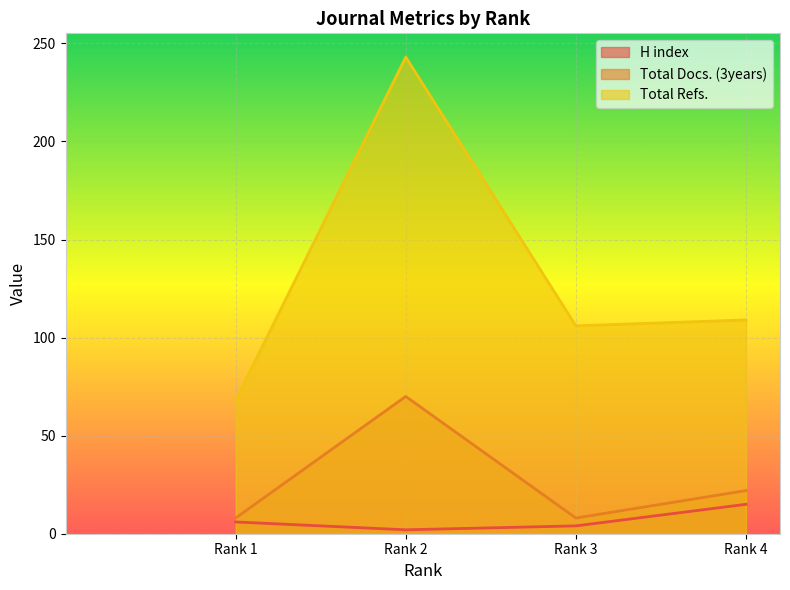

True or false: Total Docs. (3years) and Total Refs. cross at least once.

False